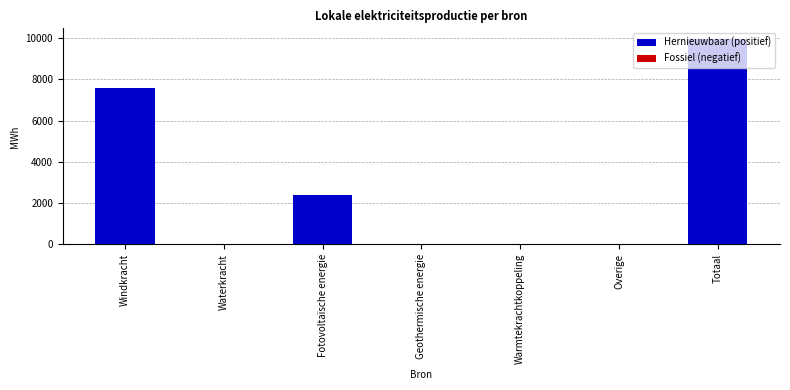

The chart shows a value of -4080.6 at Overige. True or false?

False